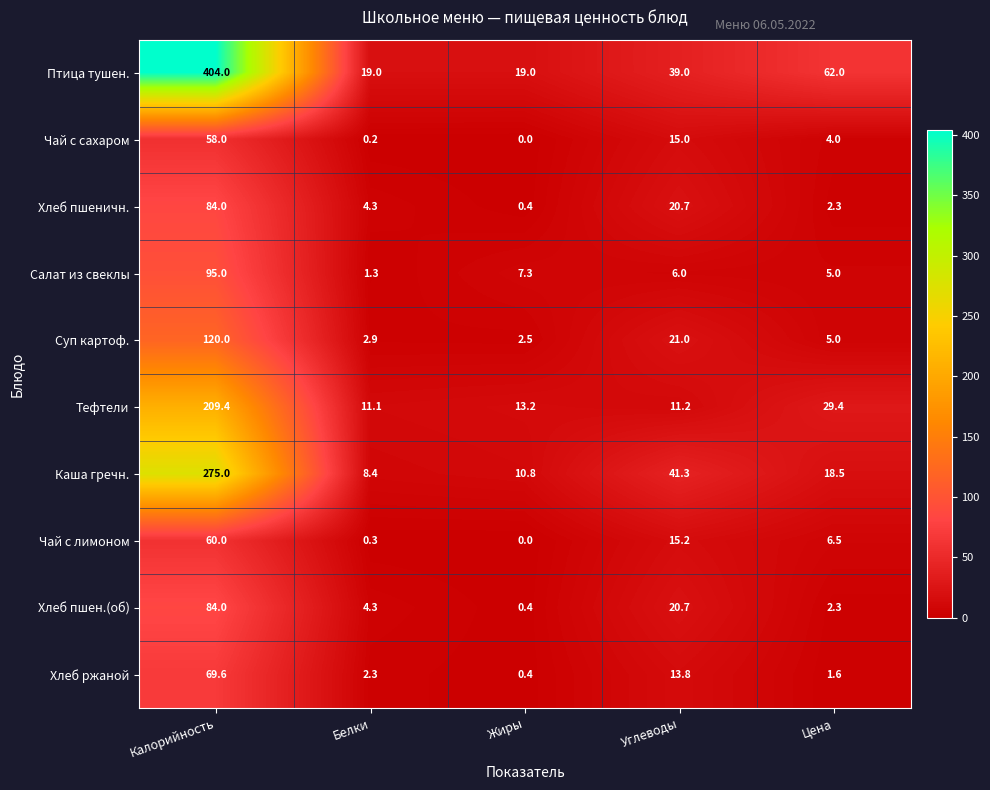

What is the sum of all Птица тушен. values?

543.0